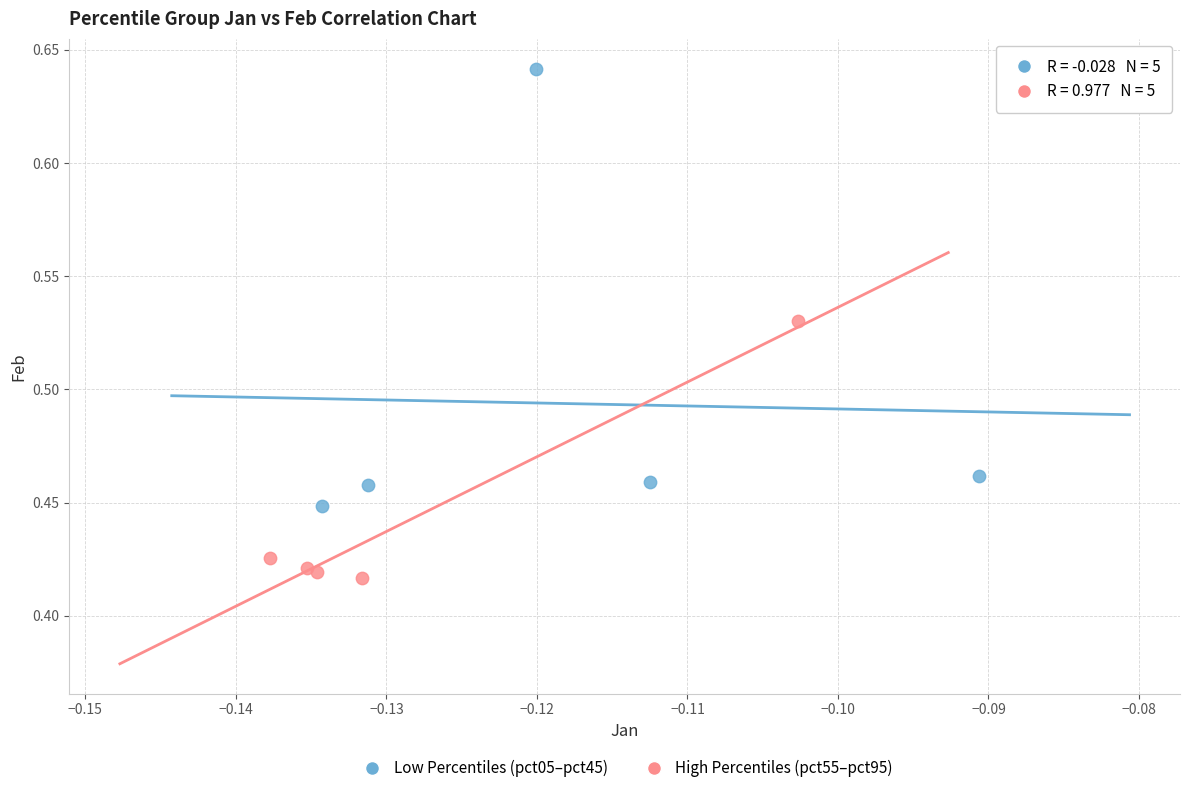

Which series contains the highest Y value?

Low Percentiles (pct05–pct45)